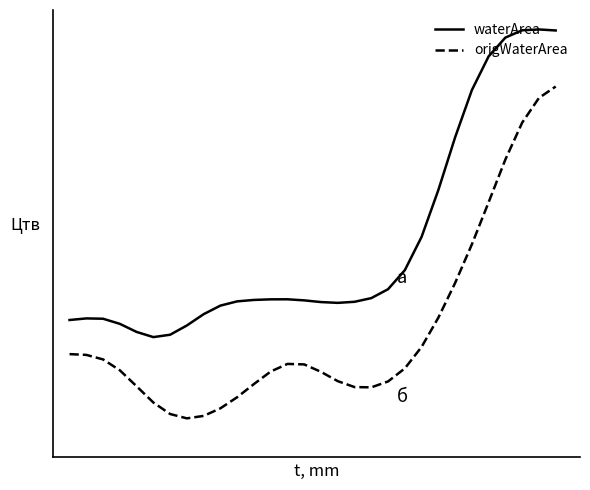

What are all the series names shown in the legend?

waterArea, origWaterArea